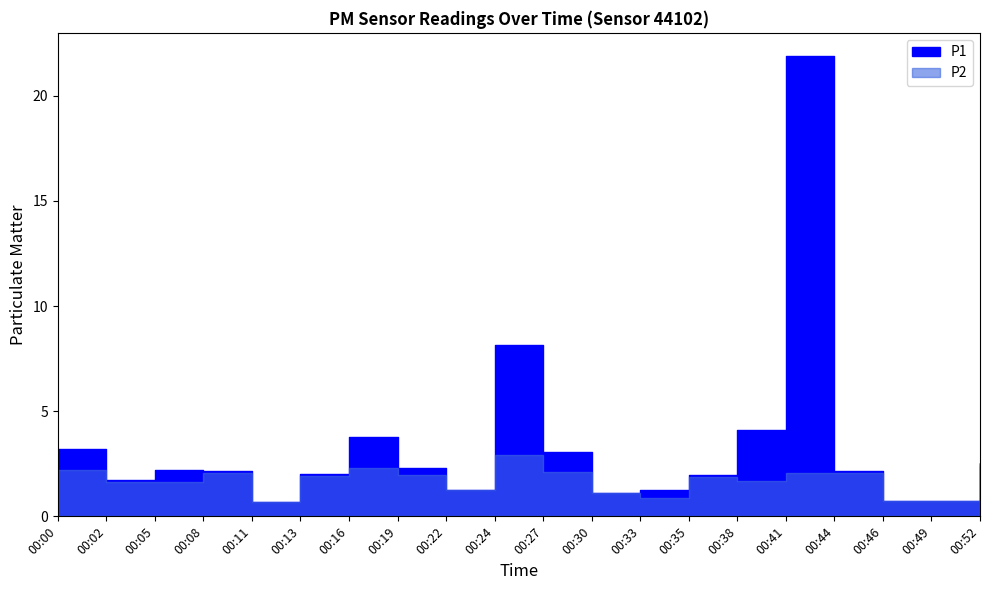

How many interior local valleys does the P1 series have?

5